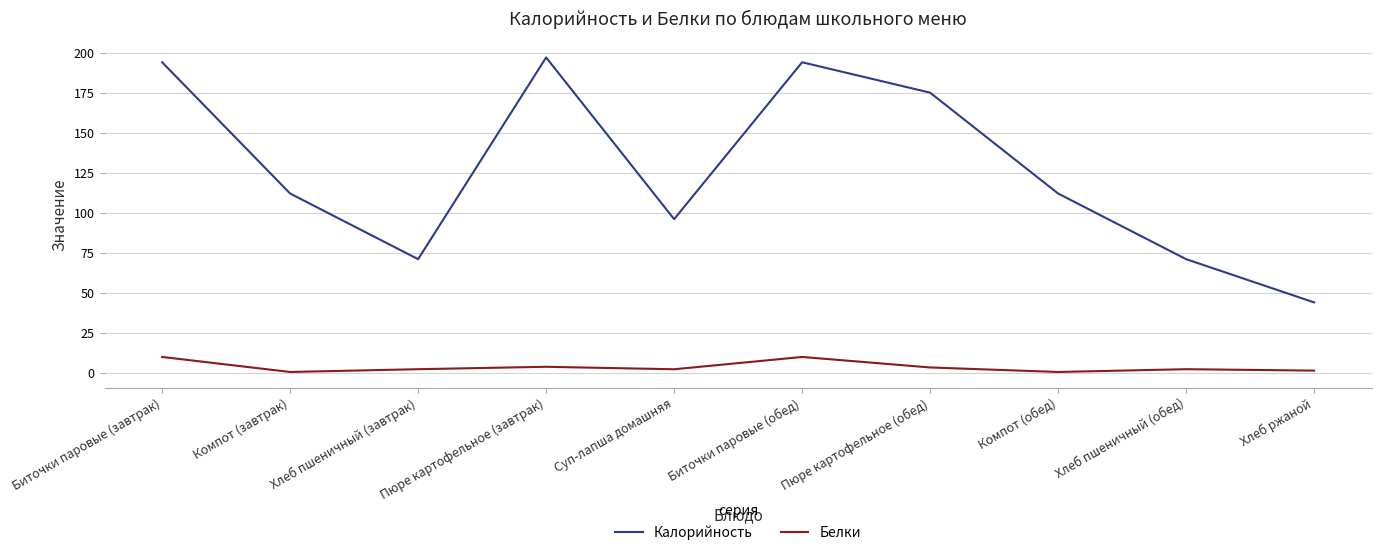

The value of Калорийность at Компот (обед) is 189.3. True or false?

False